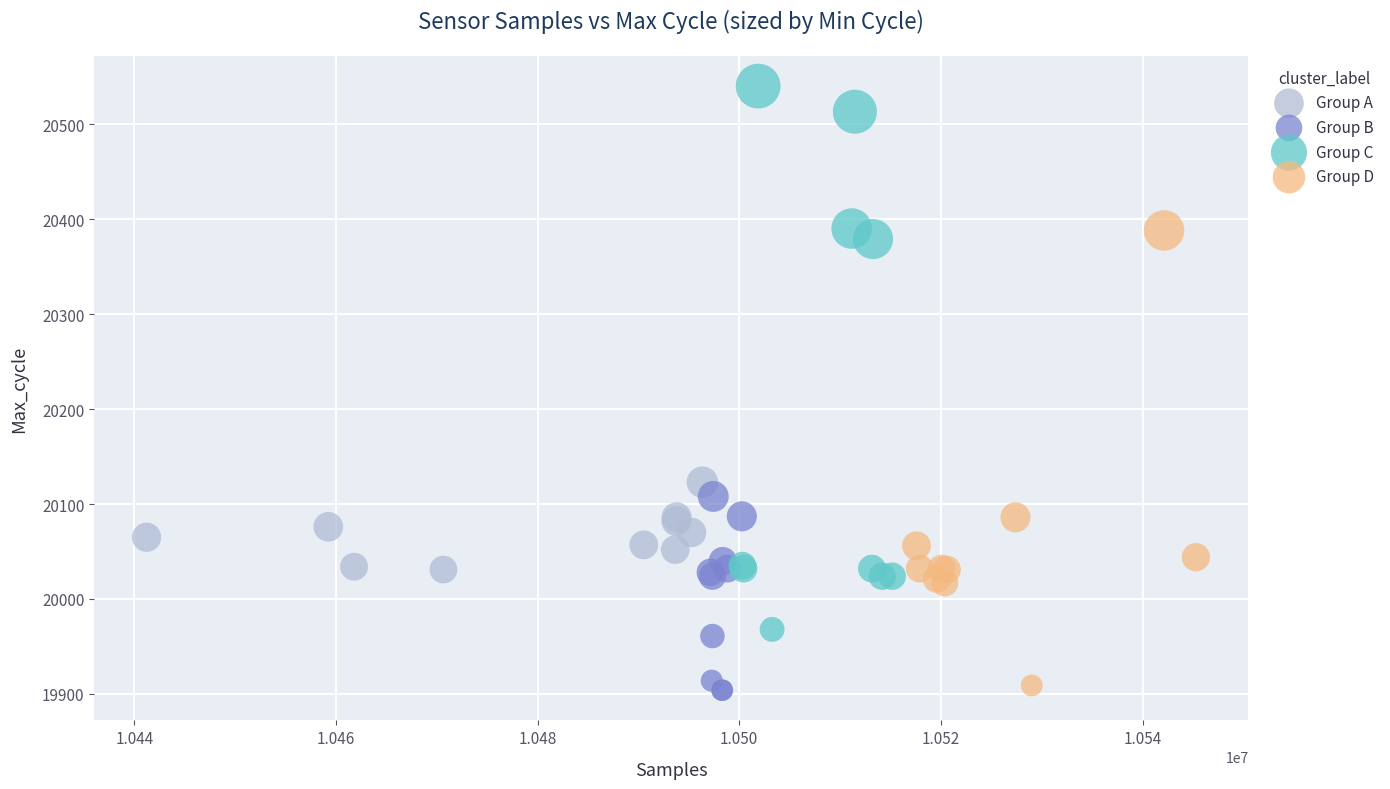

Which series has the largest Y range (max minus min)?

Group C